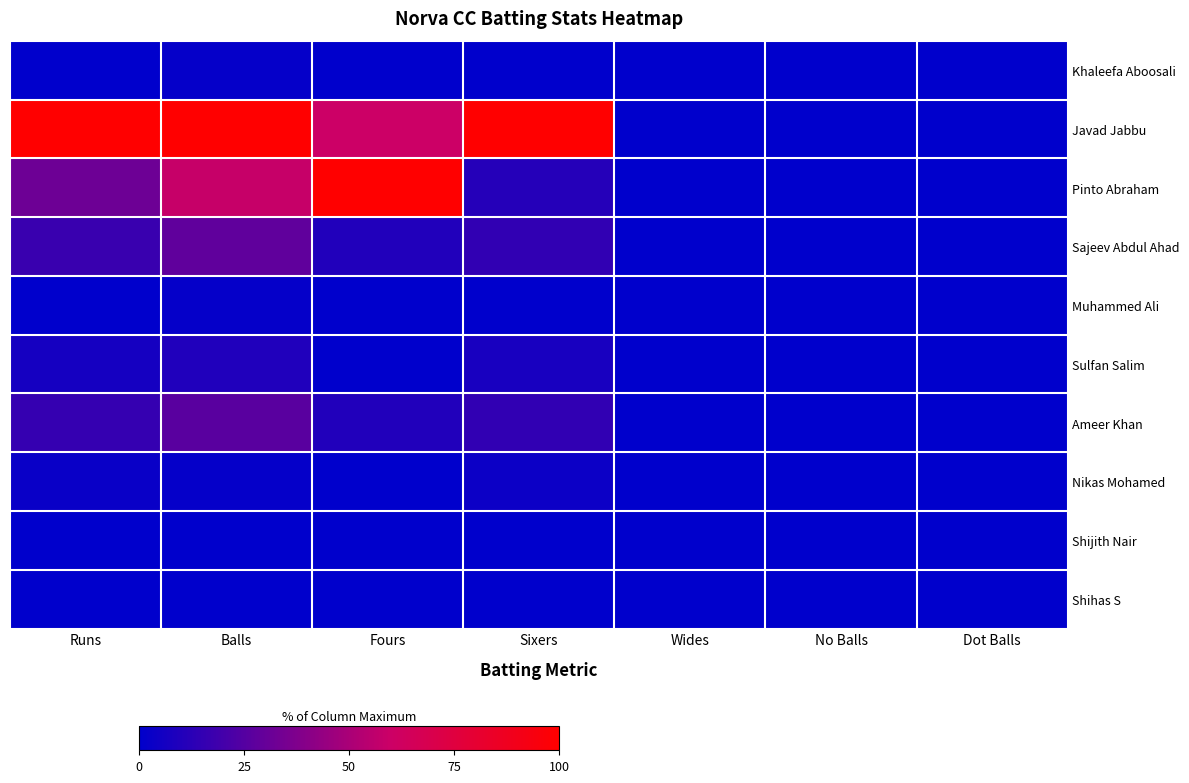

Reading left to right, what are all the values shown in this chart?

Khaleefa Aboosali: Runs=0.0	Balls=1.9	Fours=0.0	Sixers=0.0	Wides=0.0	No Balls=0.0	Dot Balls=0.0
Javad Jabbu: Runs=100.0	Balls=100.0	Fours=60.0	Sixers=100.0	Wides=0.0	No Balls=0.0	Dot Balls=0.0
Pinto Abraham: Runs=32.3	Balls=58.5	Fours=100.0	Sixers=11.1	Wides=0.0	No Balls=0.0	Dot Balls=0.0
Sajeev Abdul Ahad: Runs=16.9	Balls=28.3	Fours=10.0	Sixers=14.8	Wides=0.0	No Balls=0.0	Dot Balls=0.0
Muhammed Ali: Runs=0.0	Balls=1.9	Fours=0.0	Sixers=0.0	Wides=0.0	No Balls=0.0	Dot Balls=0.0
Sulfan Salim: Runs=6.5	Balls=9.4	Fours=0.0	Sixers=7.4	Wides=0.0	No Balls=0.0	Dot Balls=0.0
Ameer Khan: Runs=15.9	Balls=26.4	Fours=10.0	Sixers=14.8	Wides=0.0	No Balls=0.0	Dot Balls=0.0
Nikas Mohamed: Runs=3.0	Balls=1.9	Fours=0.0	Sixers=3.7	Wides=0.0	No Balls=0.0	Dot Balls=0.0
Shijith Nair: Runs=0.0	Balls=0.0	Fours=0.0	Sixers=0.0	Wides=0.0	No Balls=0.0	Dot Balls=0.0
Shihas S: Runs=0.0	Balls=0.0	Fours=0.0	Sixers=0.0	Wides=0.0	No Balls=0.0	Dot Balls=0.0